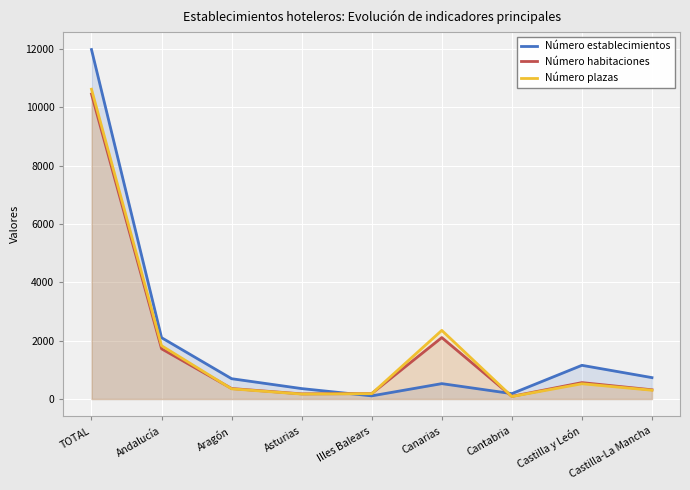

What is the difference between the maximum and minimum values in the Número habitaciones series?

10369.3